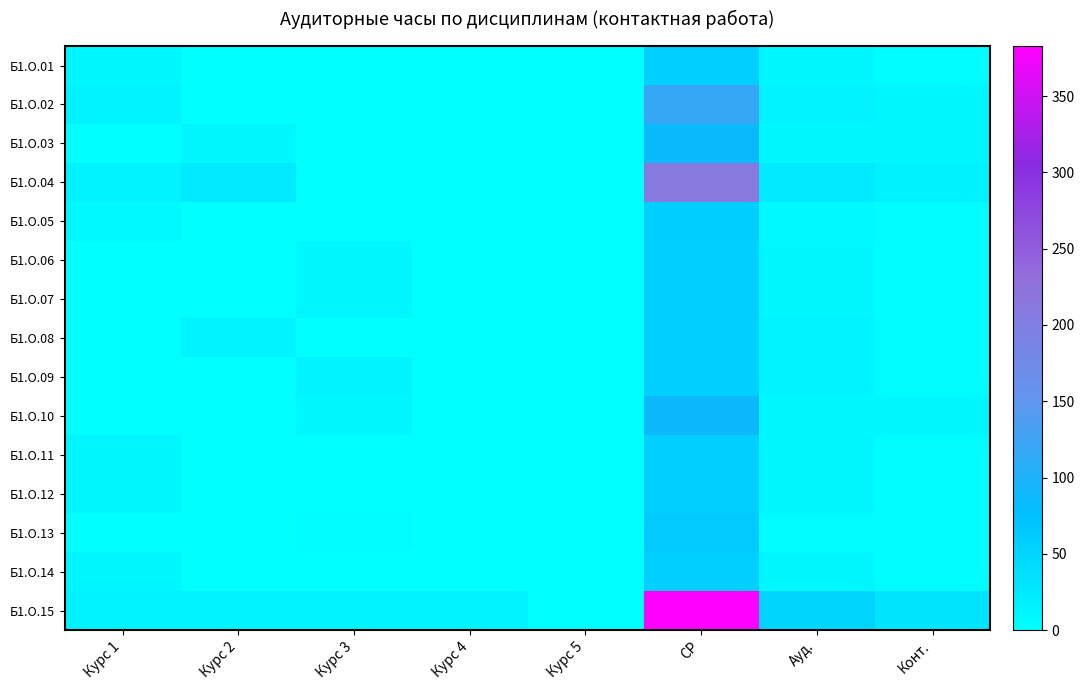

Which category has the lowest value across all series?

Курс 2